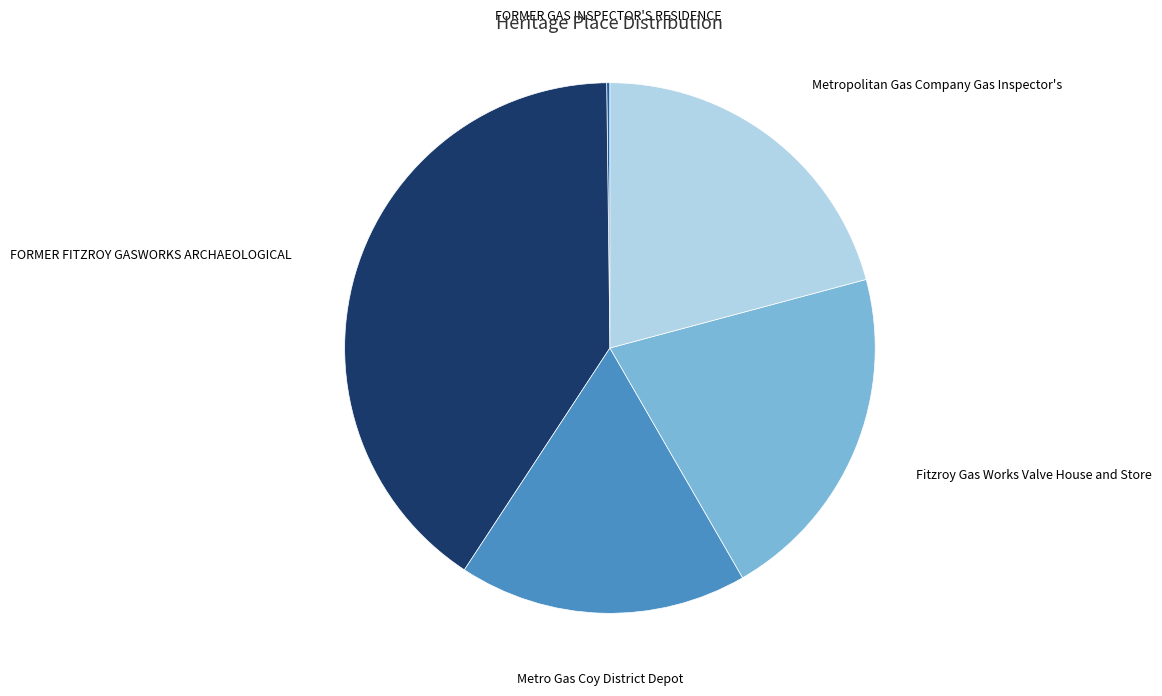

Does any single category account for the majority?

No